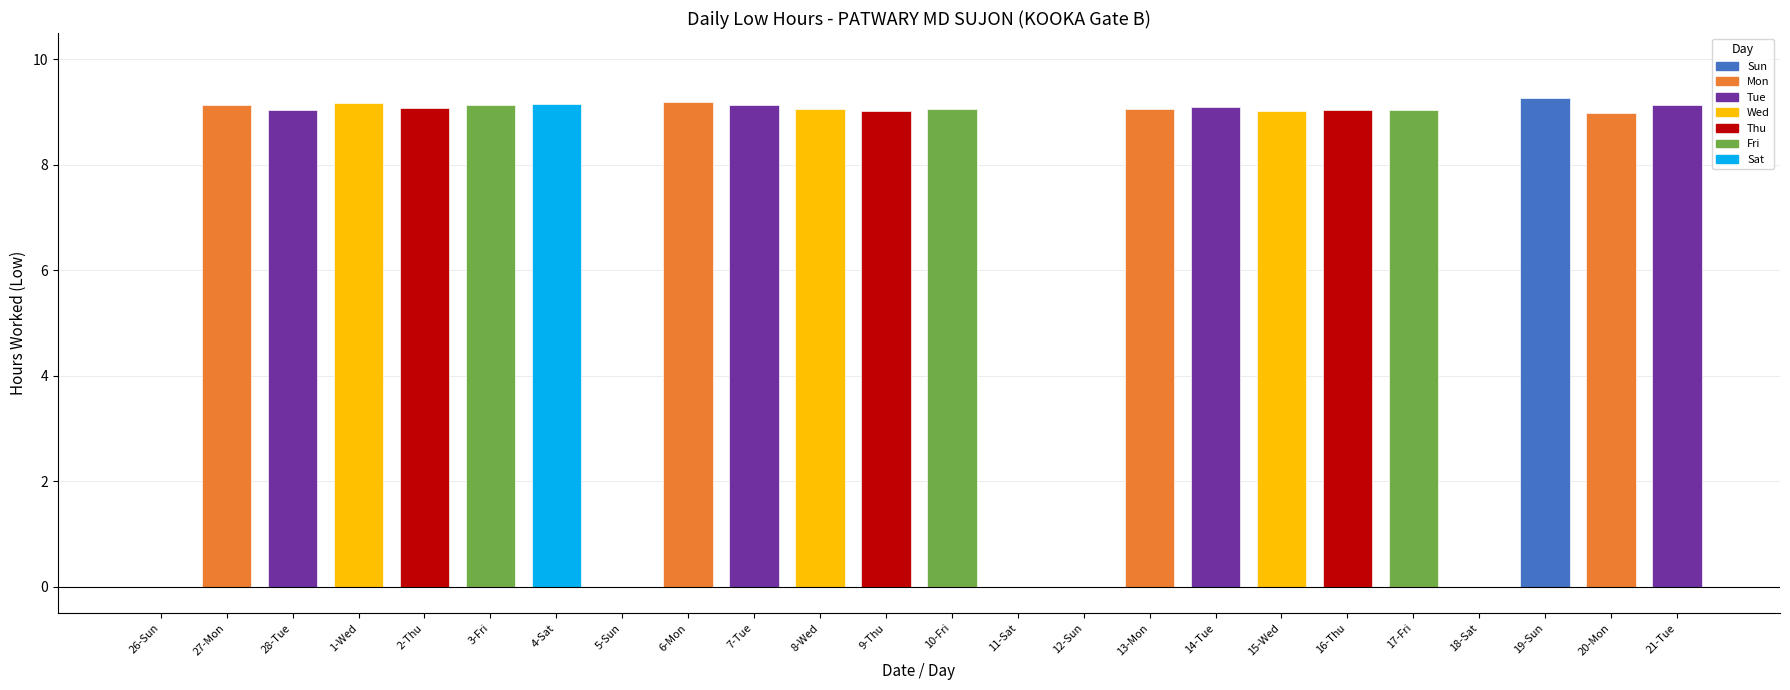

Reading right to left, extract all data points from this chart.

21-Tue=9.1	20-Mon=9.0	19-Sun=9.3	18-Sat=0.0	17-Fri=9.0	16-Thu=9.0	15-Wed=9.0	14-Tue=9.1	13-Mon=9.1	12-Sun=0.0	11-Sat=0.0	10-Fri=9.1	9-Thu=9.0	8-Wed=9.1	7-Tue=9.1	6-Mon=9.2	5-Sun=0.0	4-Sat=9.2	3-Fri=9.1	2-Thu=9.1	1-Wed=9.2	28-Tue=9.0	27-Mon=9.1	26-Sun=0.0